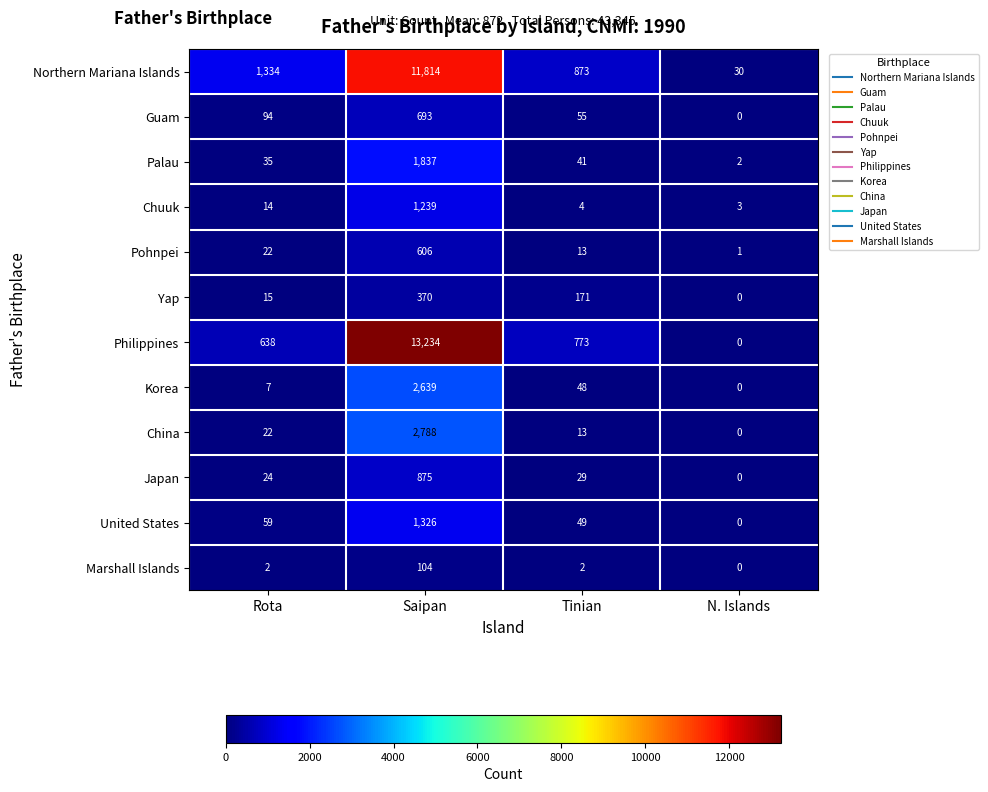

What is the spread (max minus min) of values at Saipan?

13130